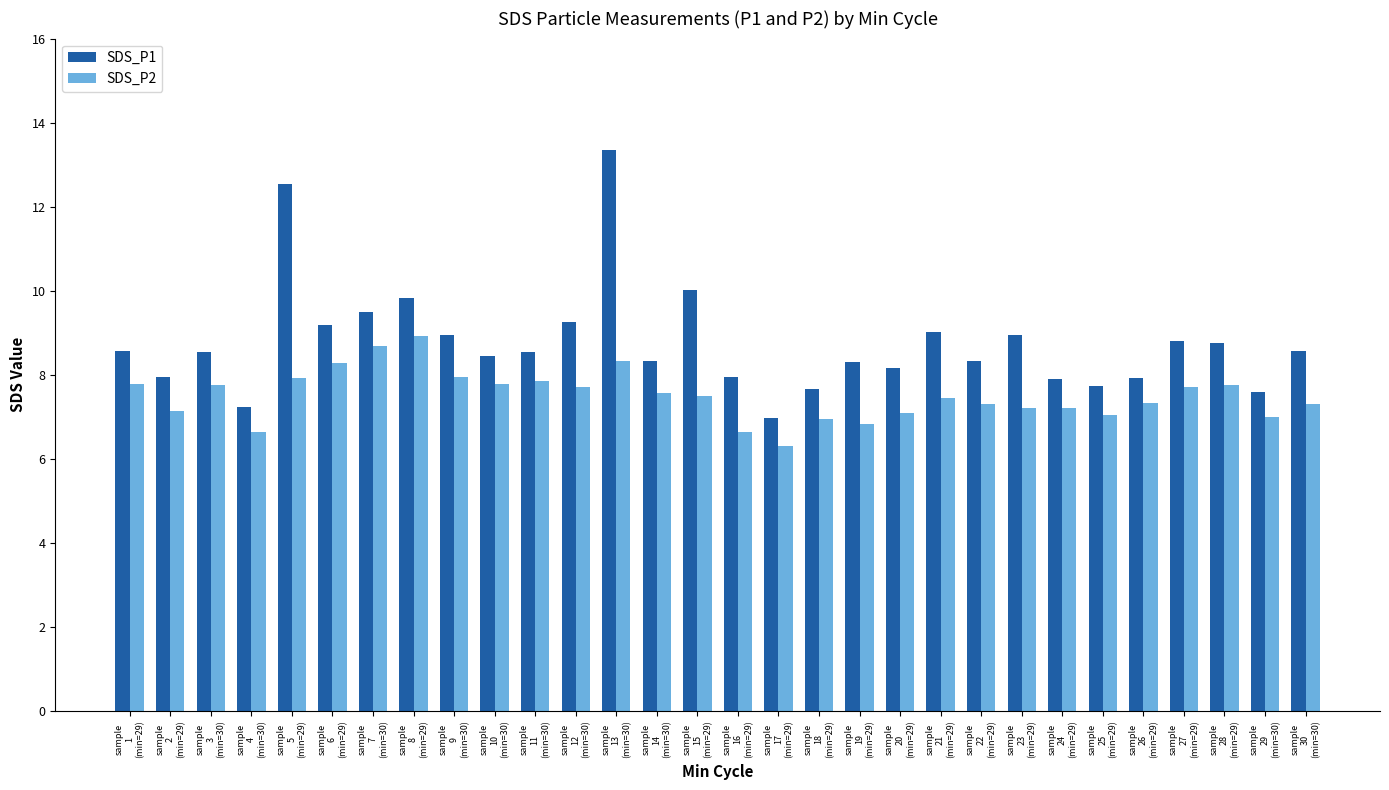

Rank the series by their average value, from lowest to highest.

SDS_P2, SDS_P1